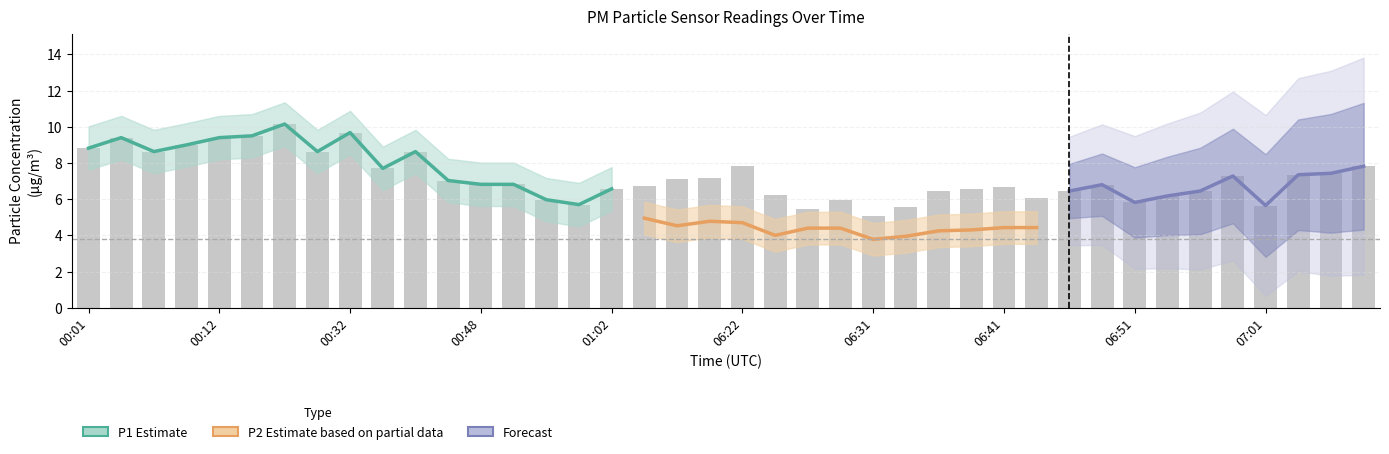

What is the smallest value displayed?

5.1